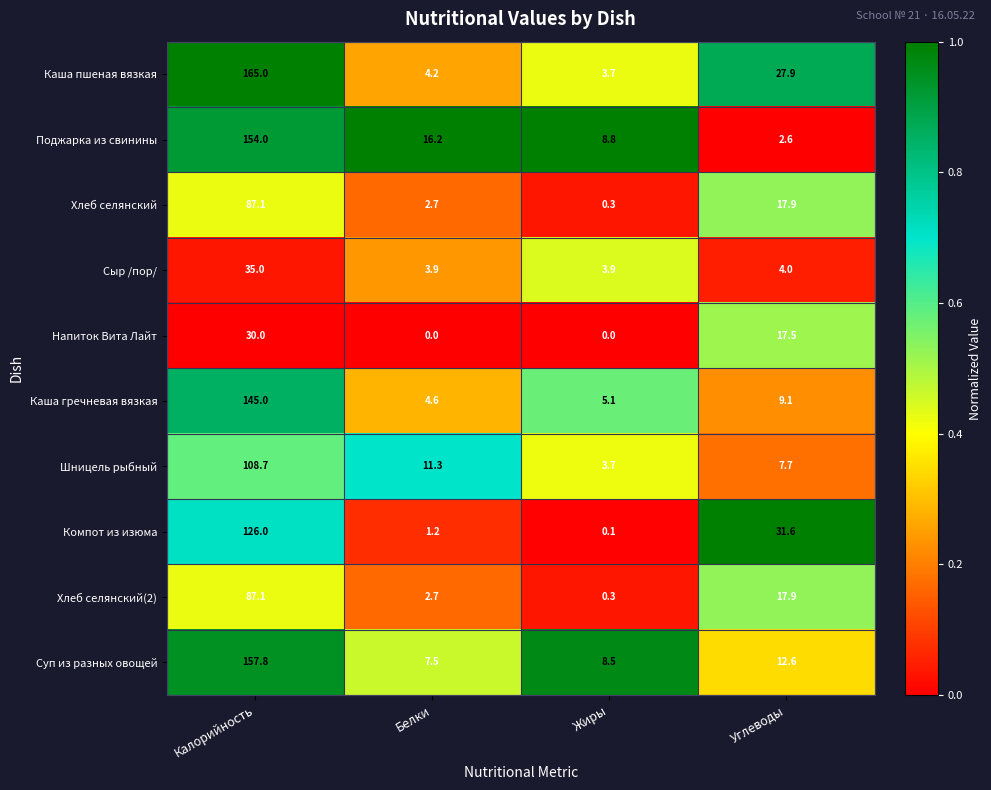

Rank the categories by Компот из изюма value from highest to lowest.

Калорийность, Углеводы, Белки, Жиры